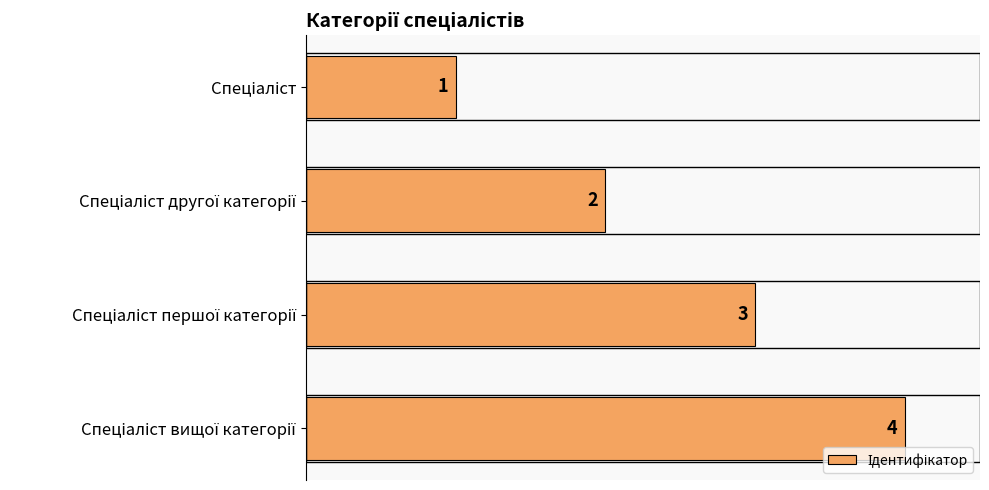

What is the maximum value shown in the chart?

4